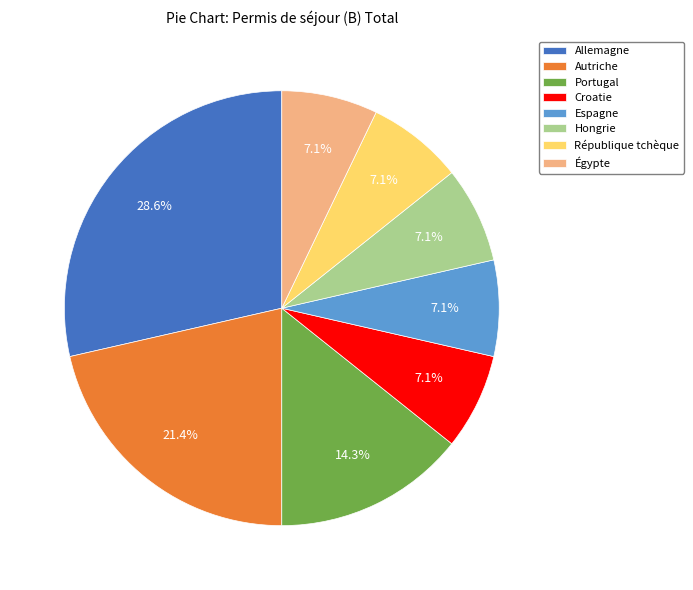

Is there any slice that represents more than half of the pie?

No